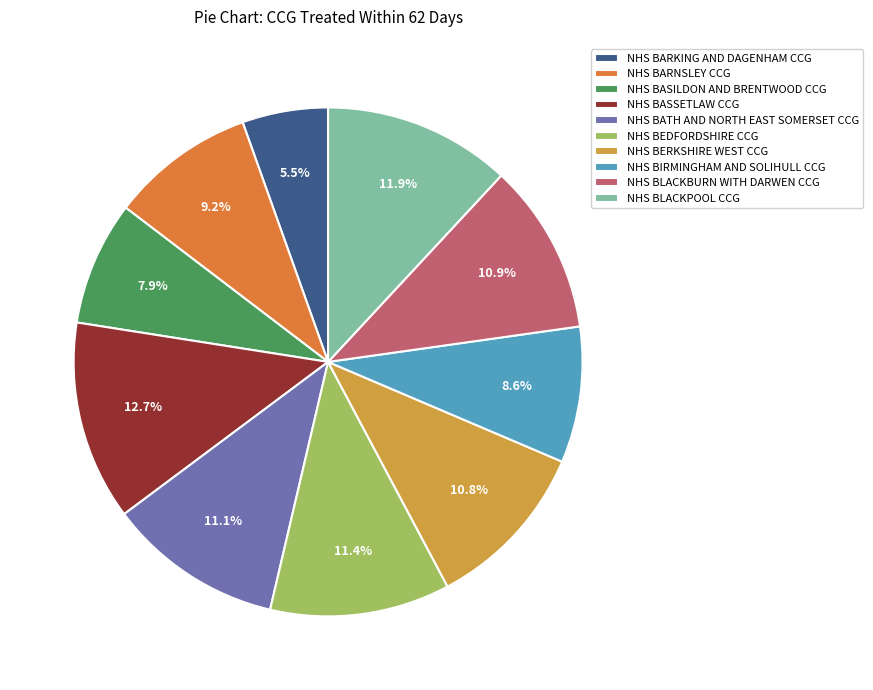

Between NHS BASSETLAW CCG and NHS BLACKBURN WITH DARWEN CCG, which is larger?

NHS BASSETLAW CCG